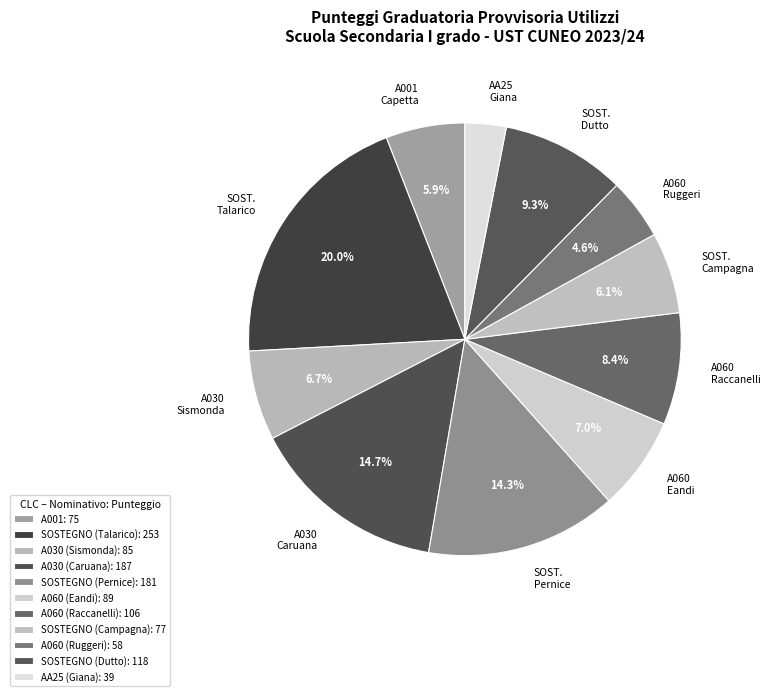

Does SOSTEGNO (Talarico) account for over 50% of the chart?

No